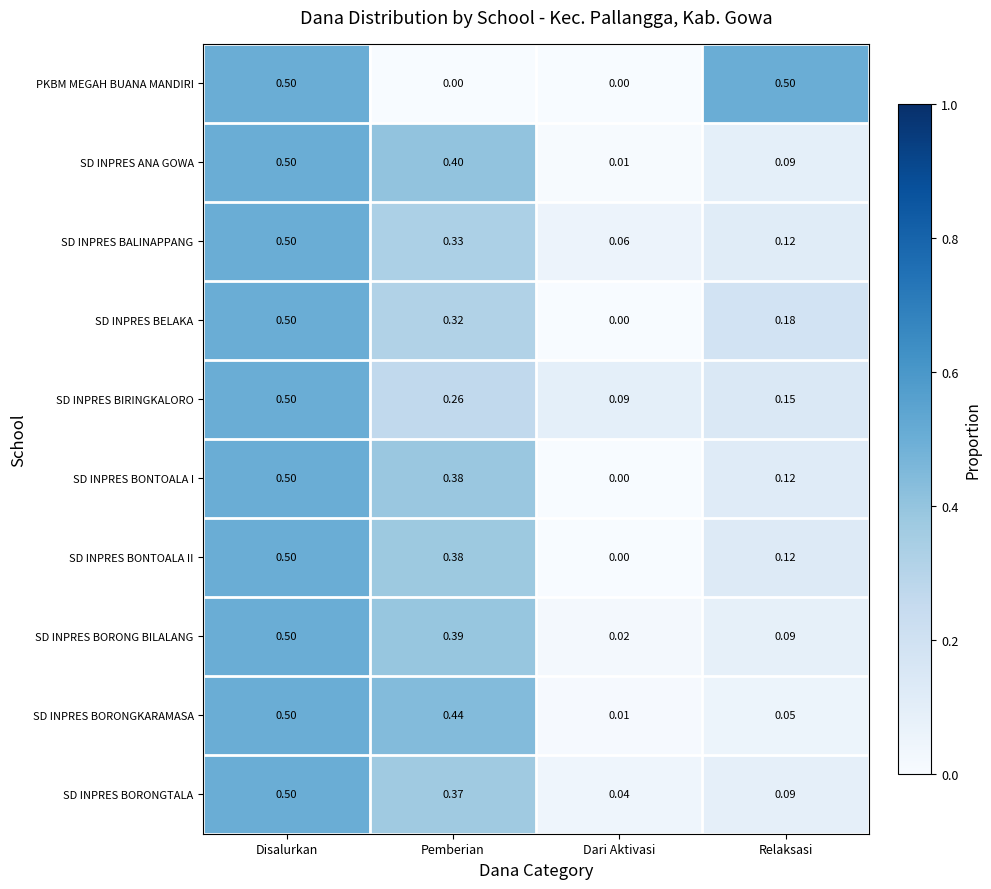

Between Pemberian and Relaksasi, which series saw the biggest shift?

PKBM MEGAH BUANA MANDIRI